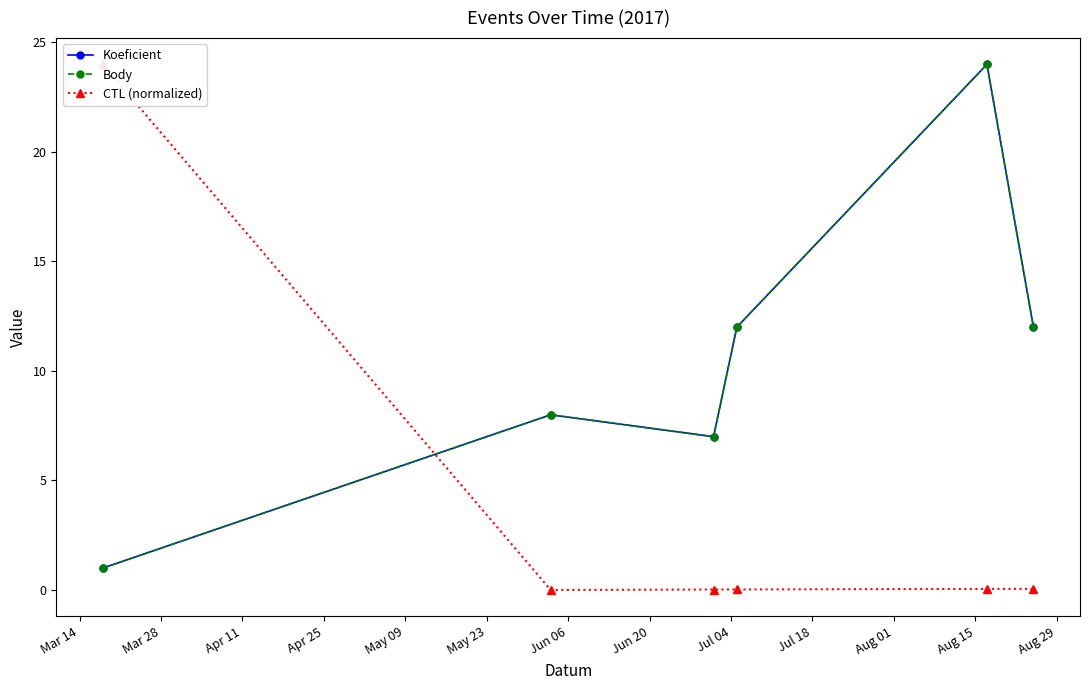

How many interior local peaks does the Koeficient series have?

2